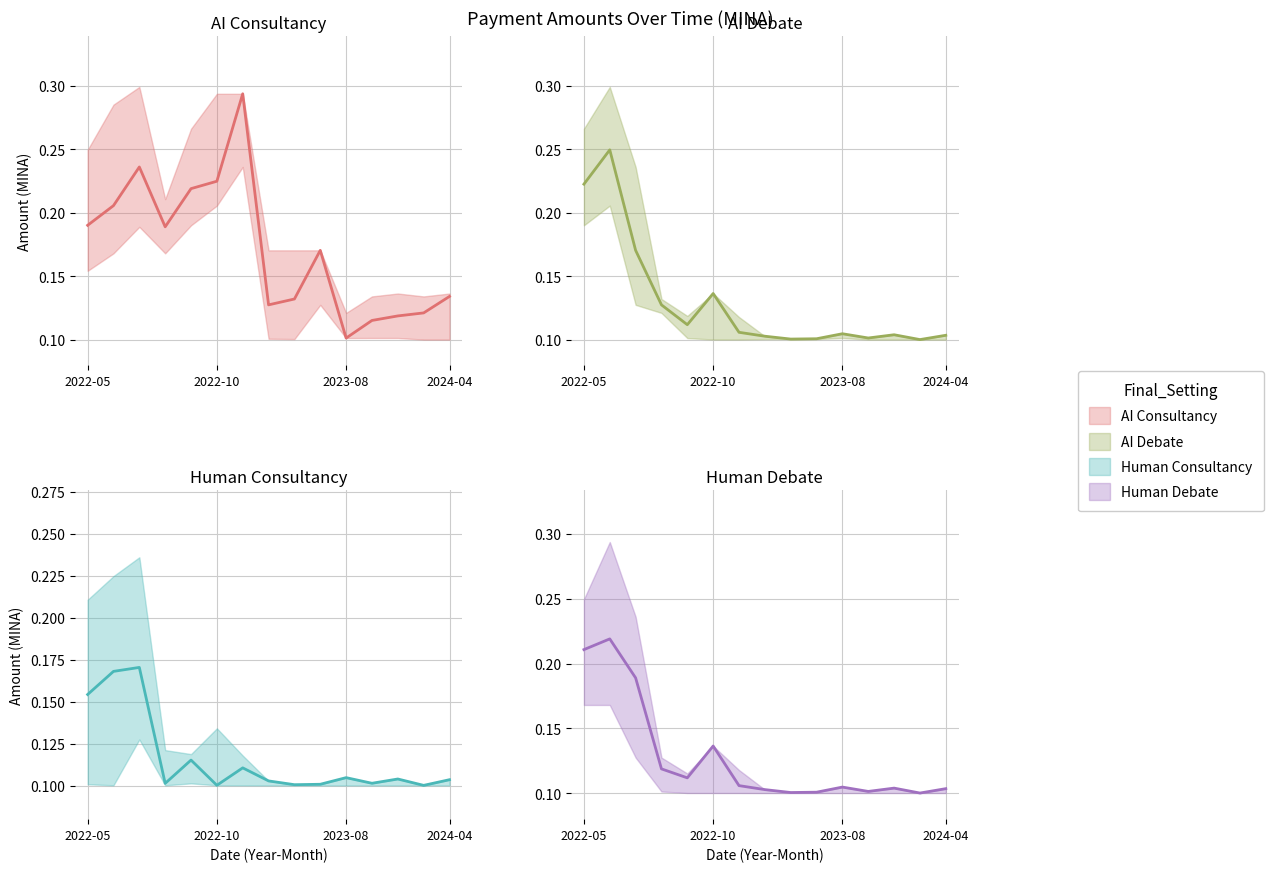

How many intersections are there between Human Debate (line) and AI Consultancy (line)?

3